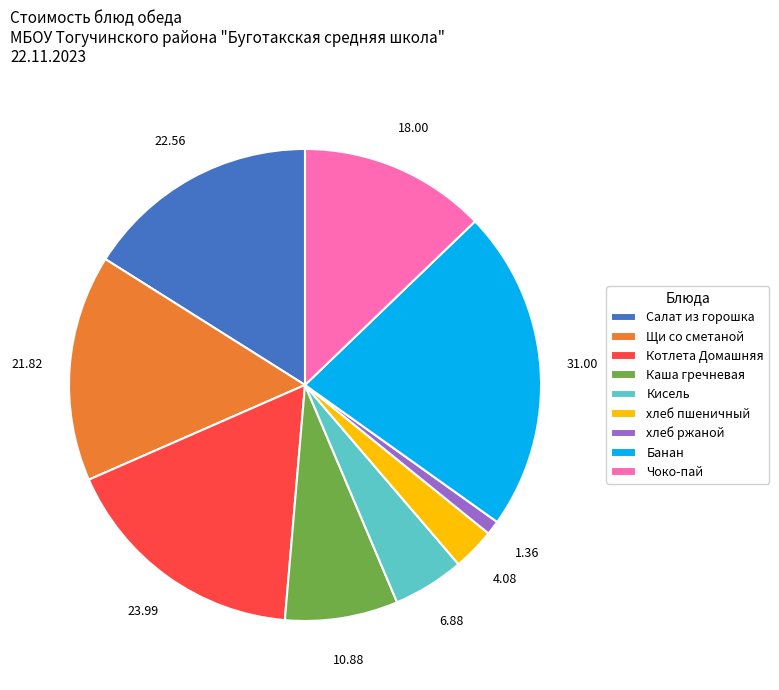

Which slice is the smallest?

хлеб ржаной